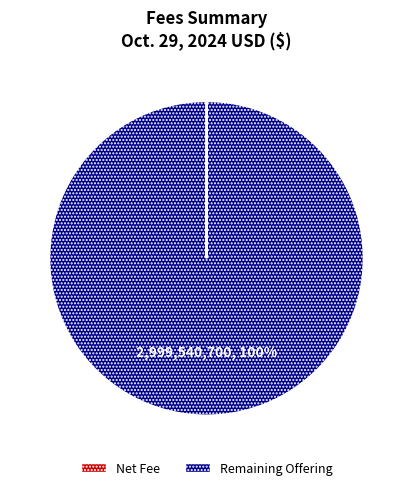

Which slice represents more than half of the pie?

Remaining Offering